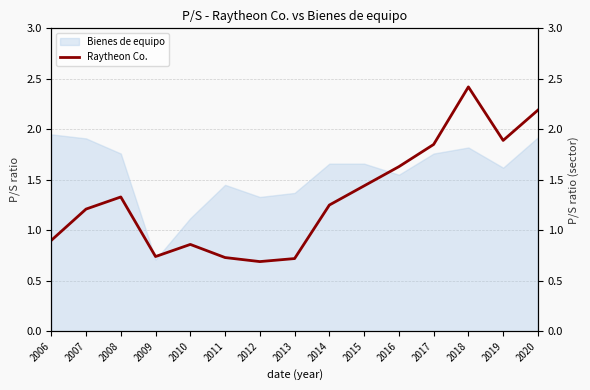

At which label does the data first exceed 1?

2007